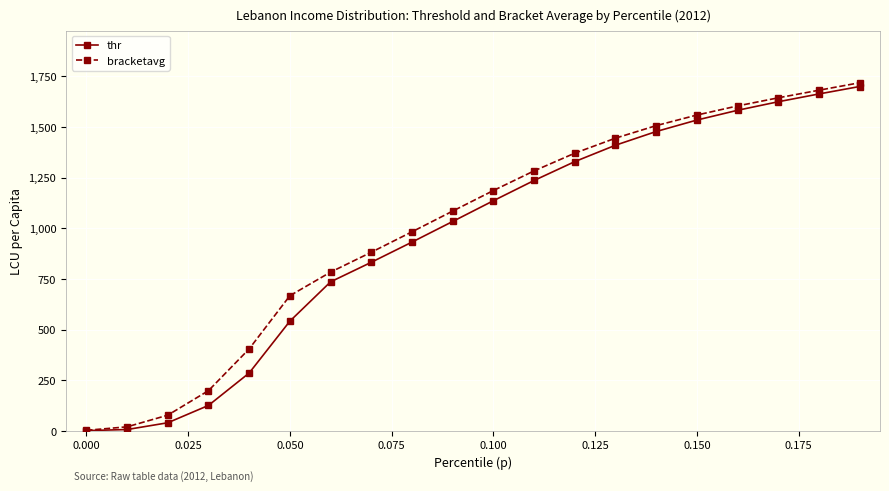

What is the sum of all bracketavg values?

20098.5